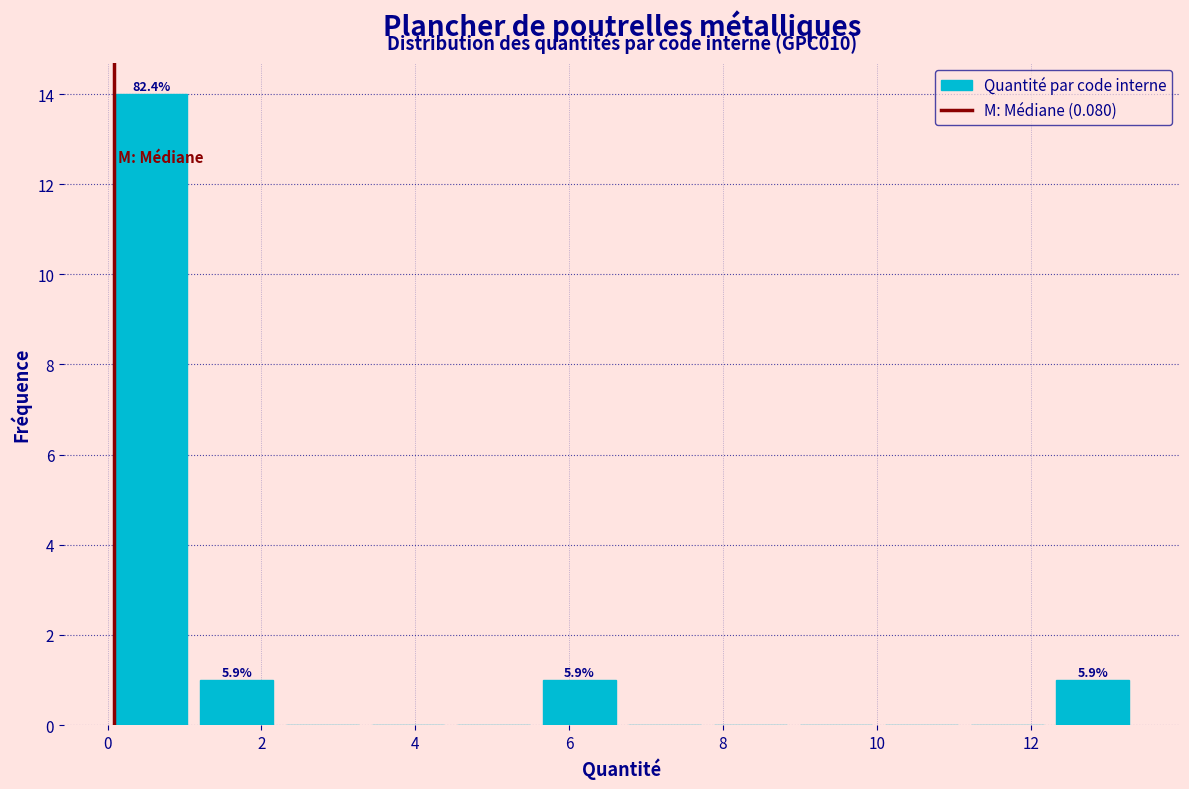

Over which range of the x-axis is the bar tallest?

0.0 to 1.2